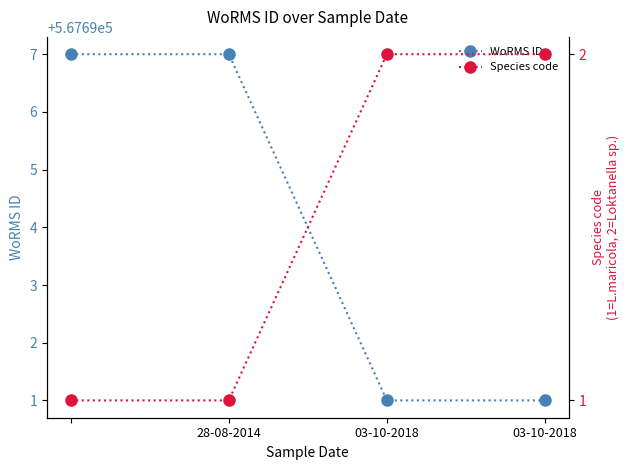

Which has a higher value, 03-10-2018 or 03-10-2018?

03-10-2018